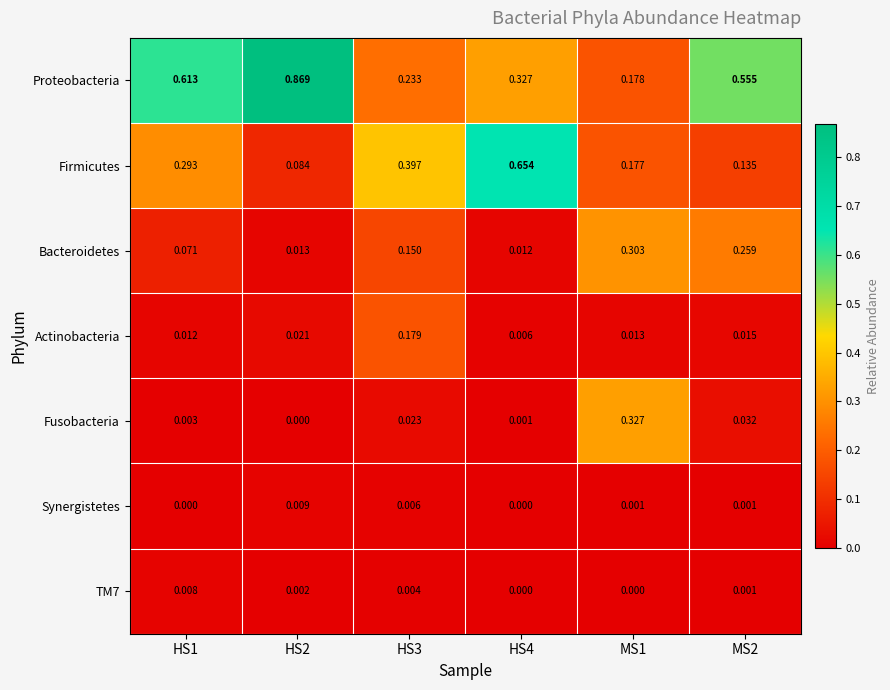

Between HS2 and MS2, which series saw the biggest shift?

Proteobacteria